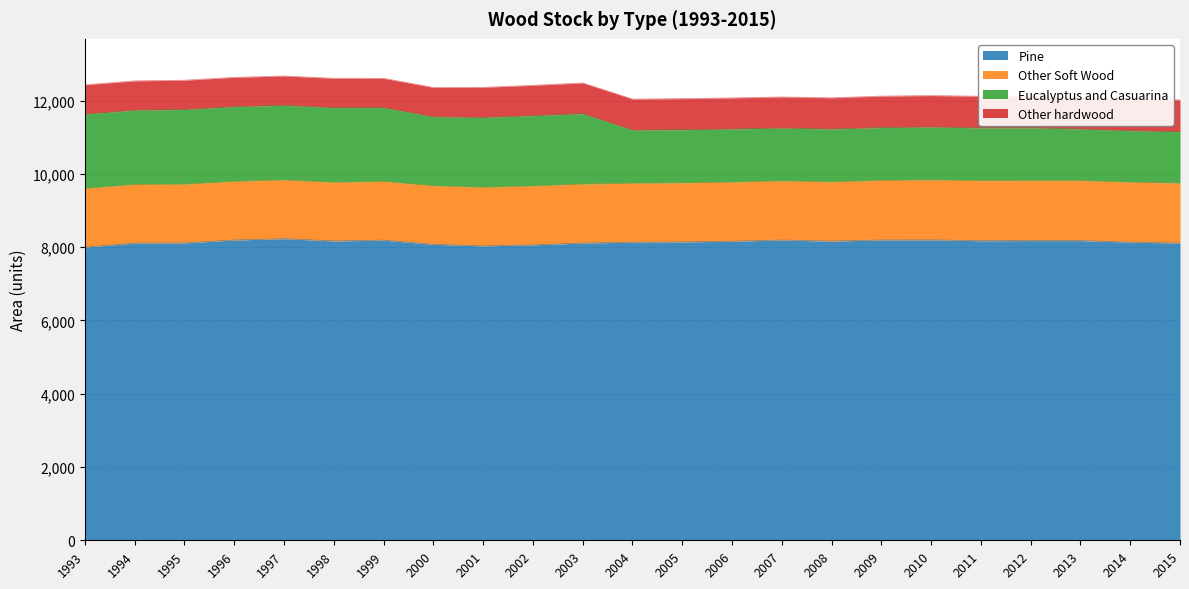

Between 1996 and 2009, which series saw the biggest shift?

Eucalyptus and Casuarina